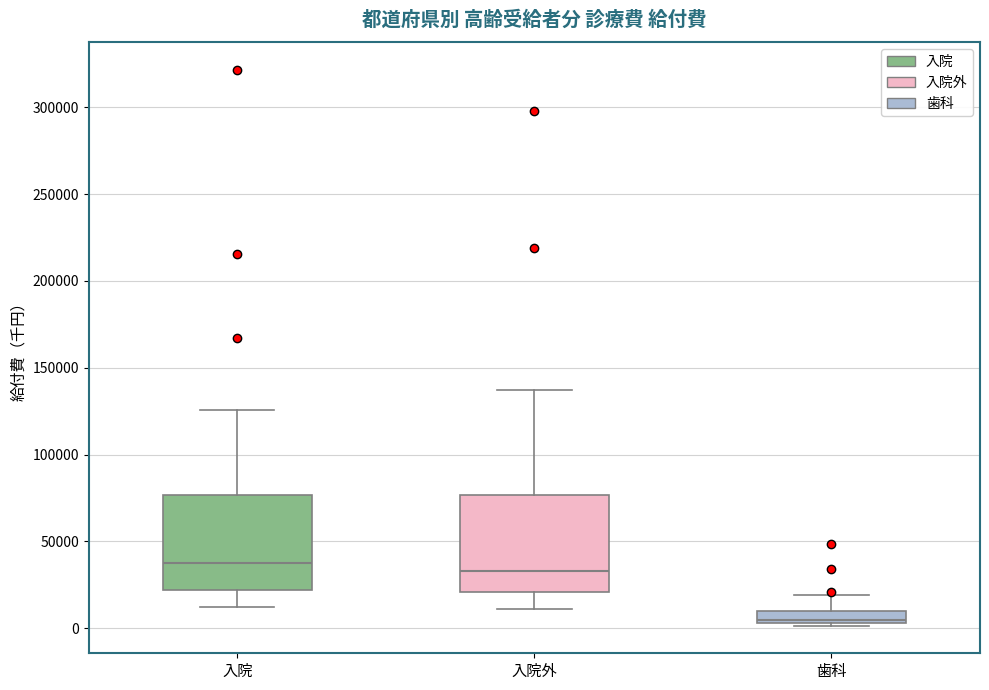

Where does the median line of the box for 入院 sit on the y-axis? The values are not printed on the chart, so give them approximately, as read against the axis.

40000